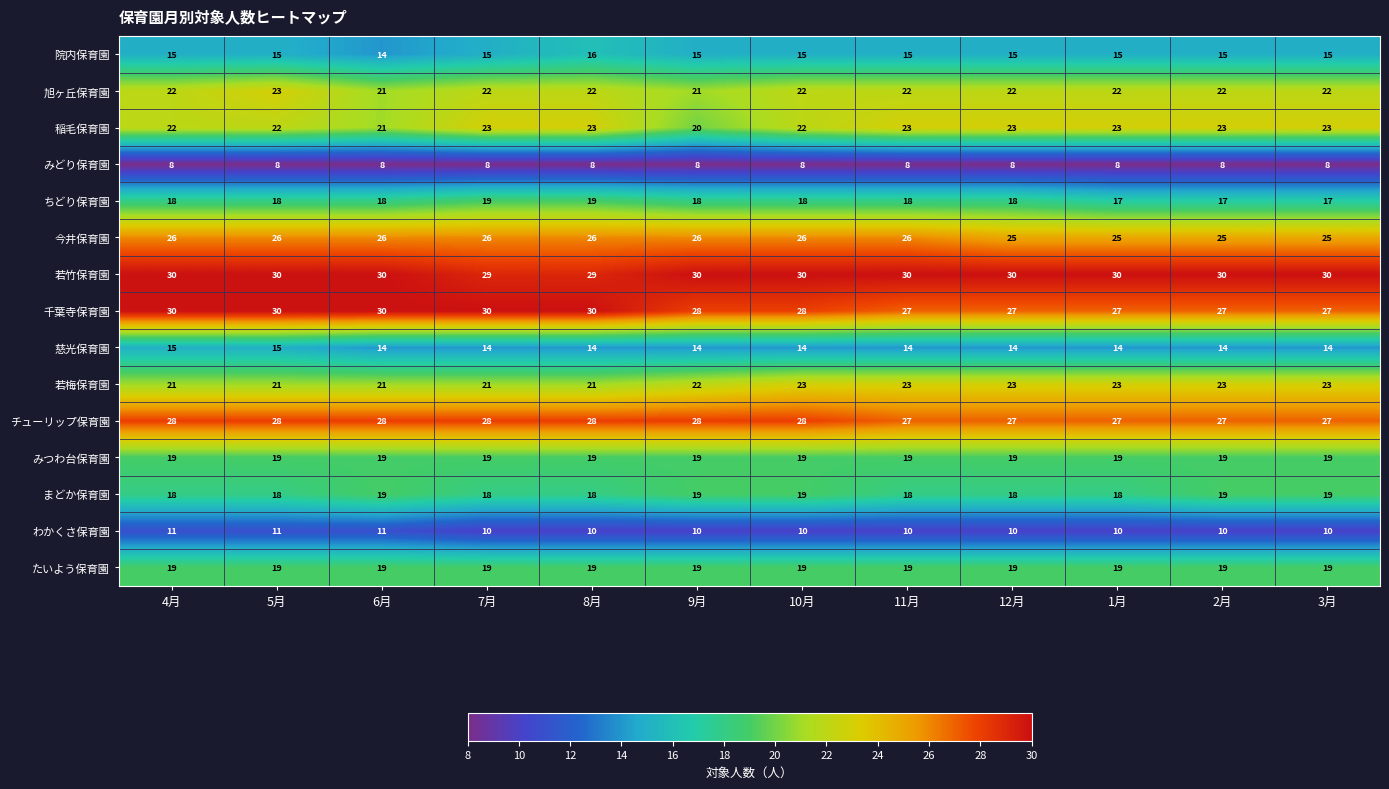

Is it true that ちどり保育園 equals 12 at 4月?

False